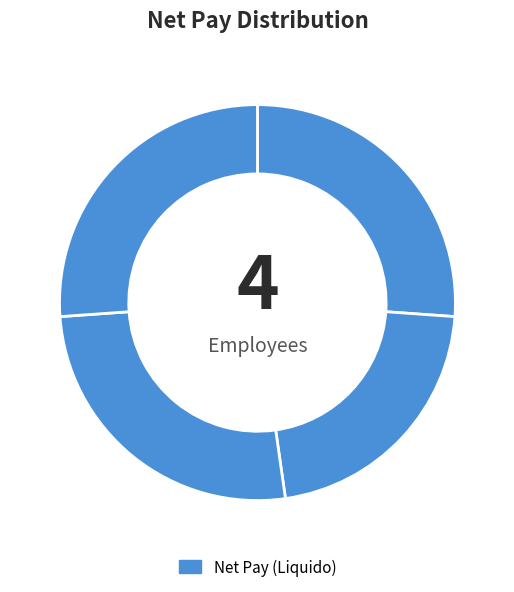

Is there any slice that represents more than half of the pie?

No